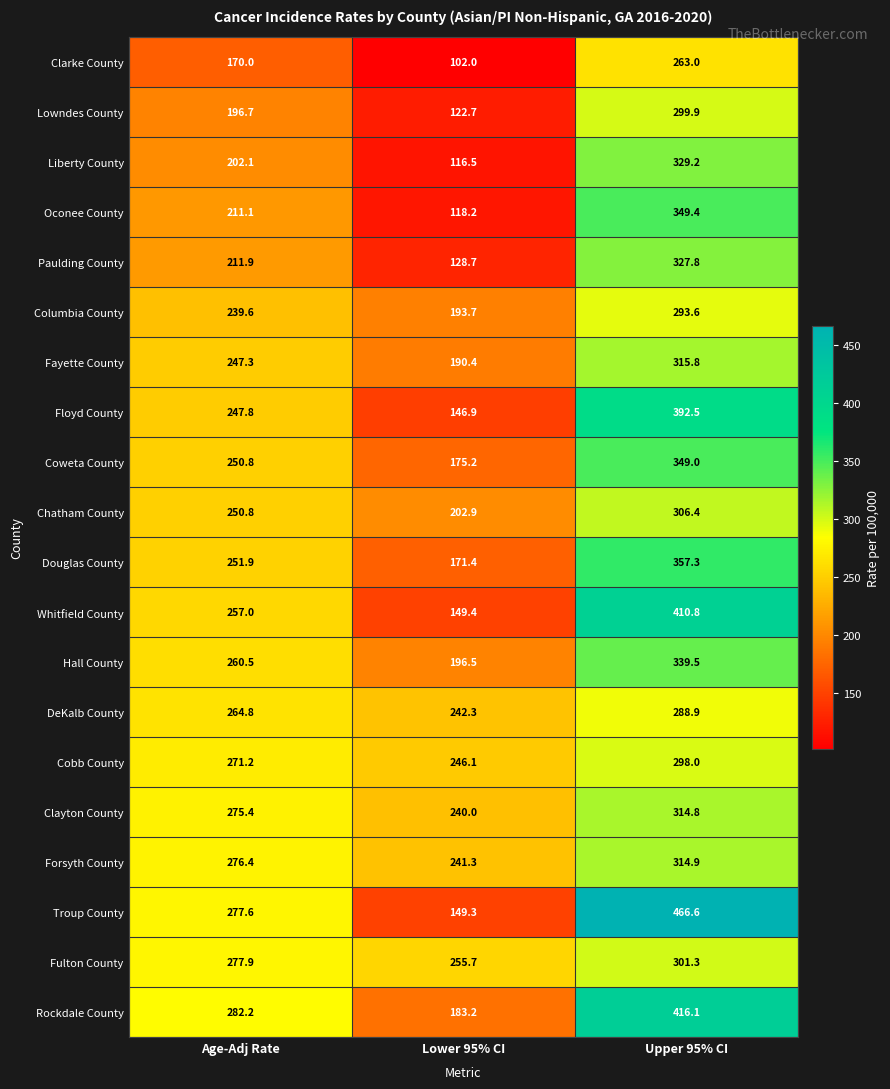

What is the difference between the maximum and minimum values in the Forsyth County series?

73.6